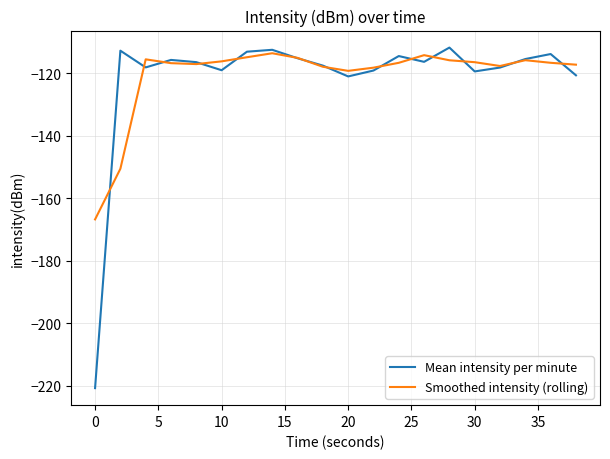

What is the greatest value displayed?

-111.7